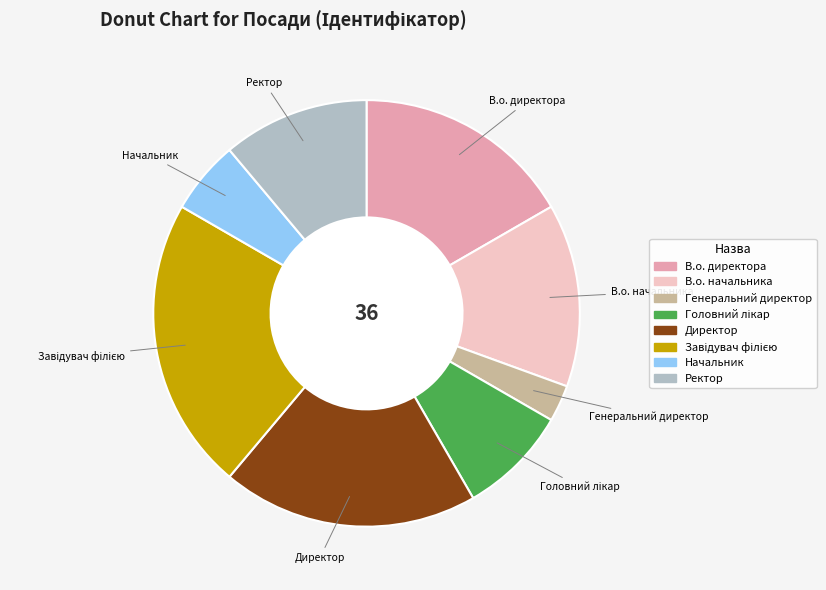

Does Начальник represent more than half of the total?

No